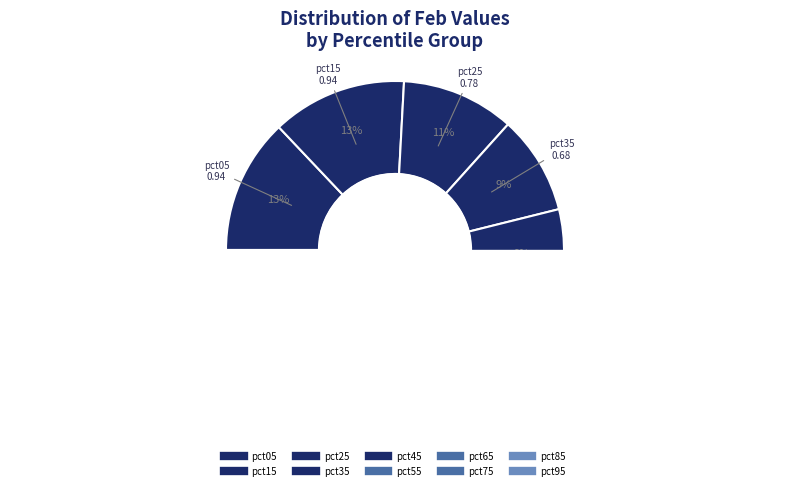

What percentage is the pct35 slice, to the nearest percent?

9%